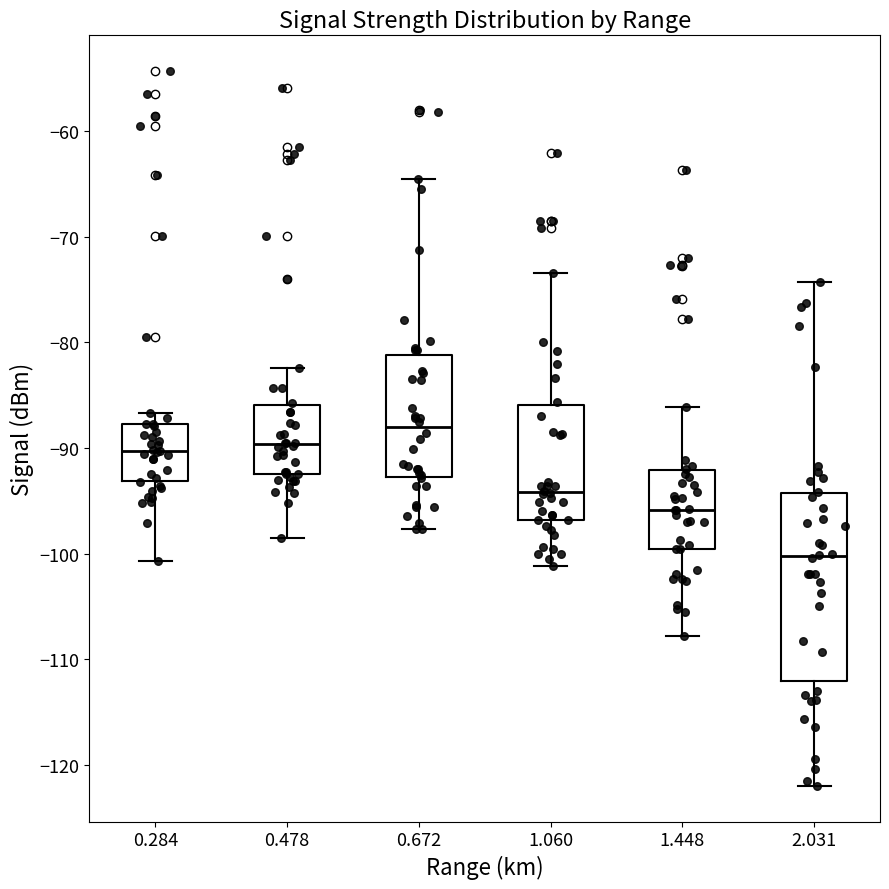

Reading left to right, transcribe this box plot: for each box, give where its median line is, the range the box spans, and where its two whiskers end, as read against the y-axis. The values are not printed on the chart, so give them approximately, as read against the axis.

0.284: median -90, box -93 to -88, whiskers -101 to -87
0.478: median -90, box -92 to -86, whiskers -98 to -82
0.672: median -88, box -93 to -81, whiskers -98 to -64
1.060: median -94, box -97 to -86, whiskers -101 to -73
1.448: median -96, box -100 to -92, whiskers -108 to -86
2.031: median -100, box -112 to -94, whiskers -122 to -74